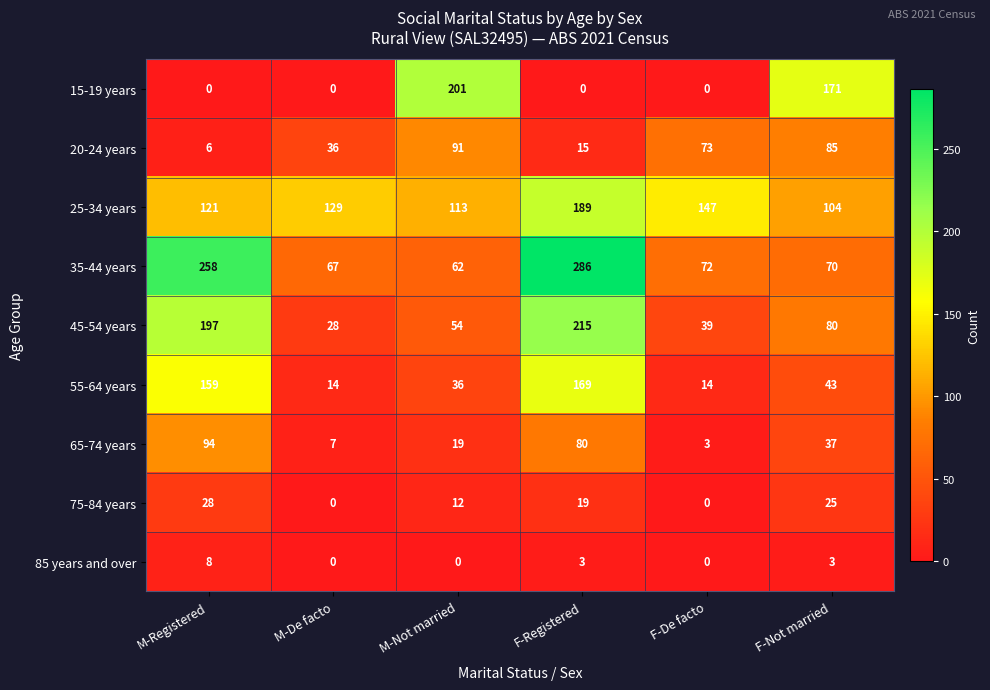

At which category is the sum across all series the highest?

F-Registered